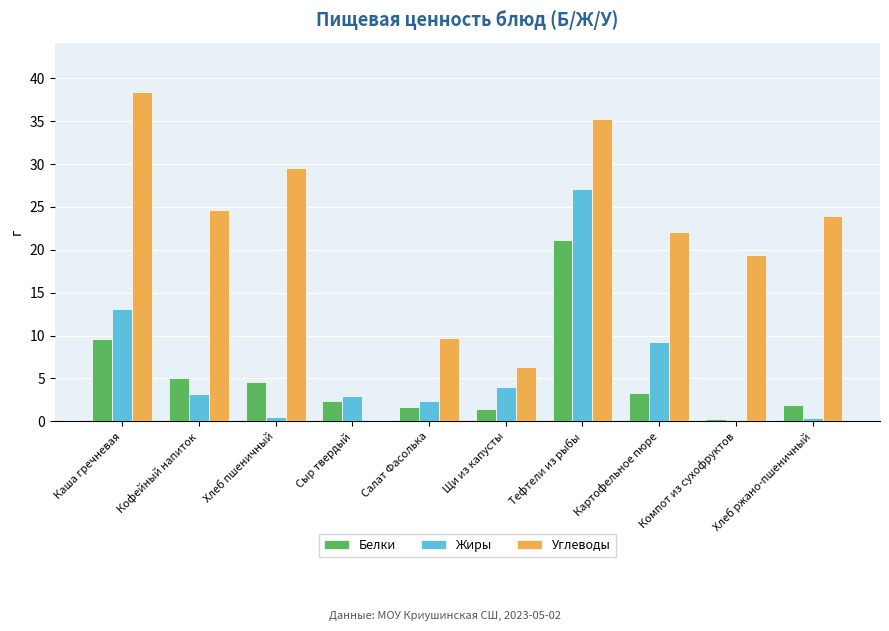

What is the total value across all series at Компот из сухофруктов?

19.7